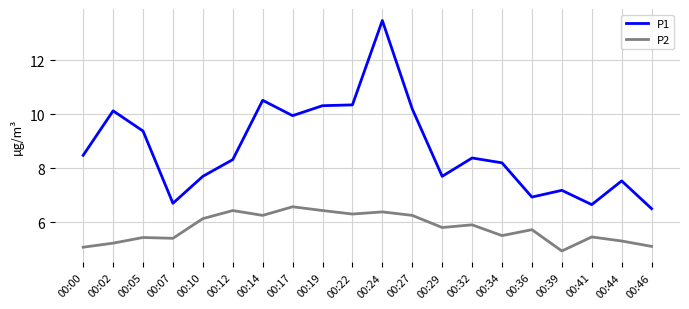

True or false: P2 and P1 cross at least once.

False